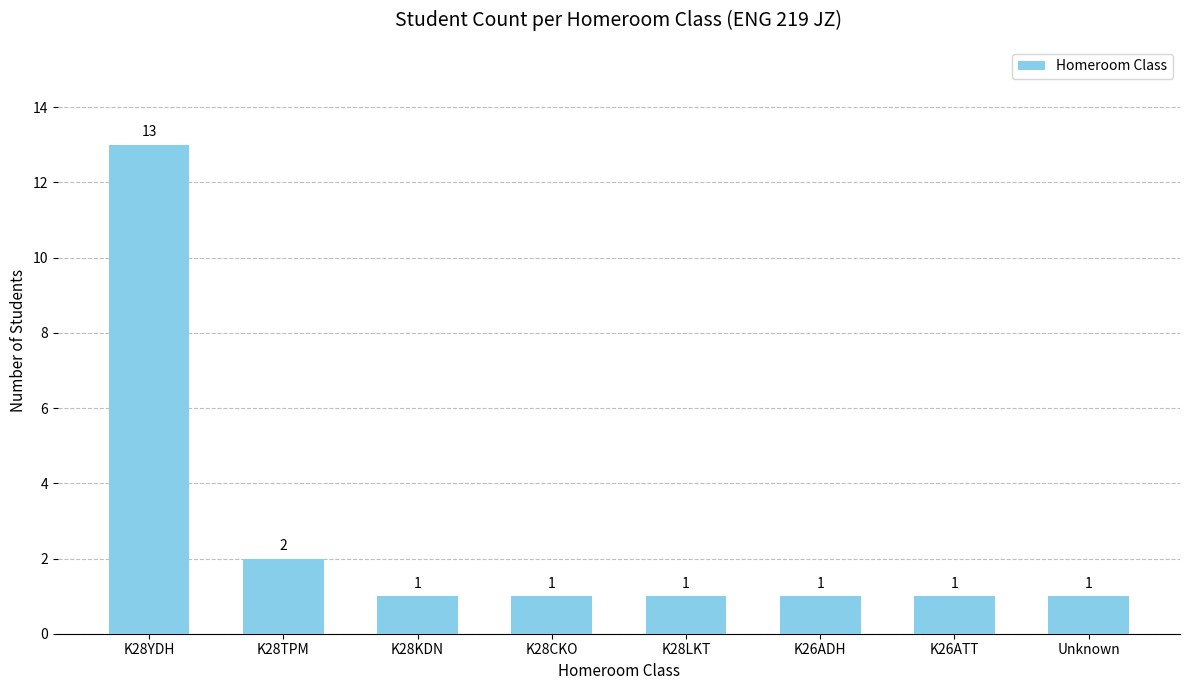

What is the difference between the values at K28YDH and K28LKT?

12